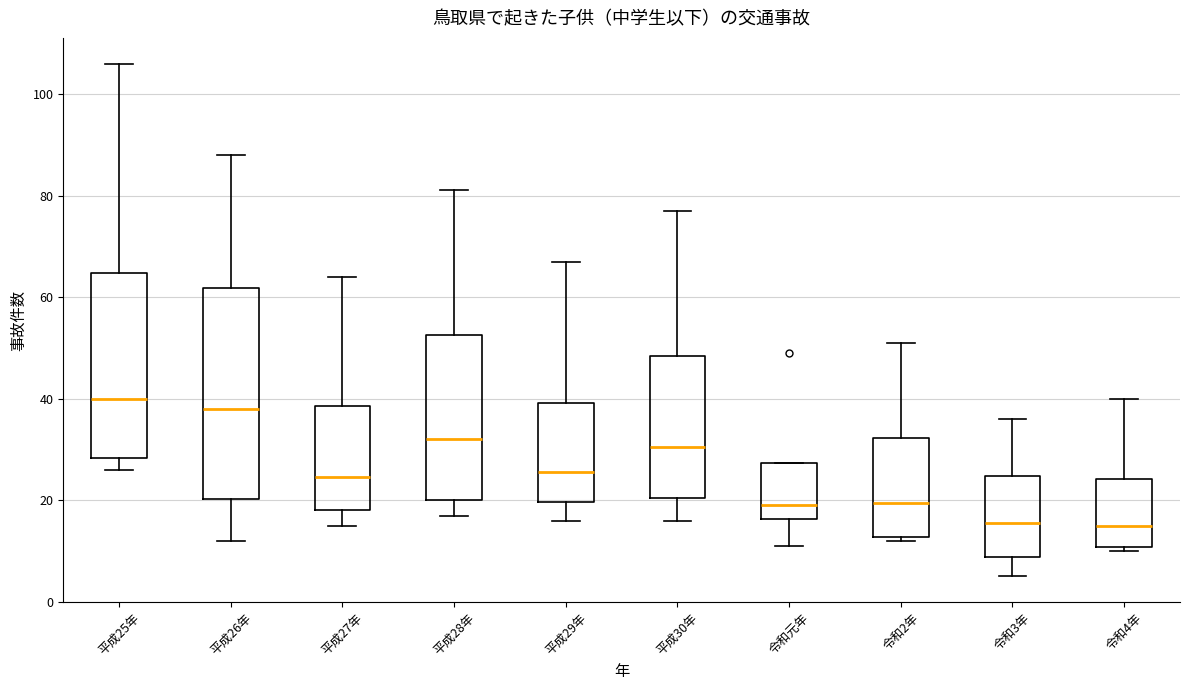

Comparing the boxes themselves (not the whiskers), which one is the tallest?

平成26年